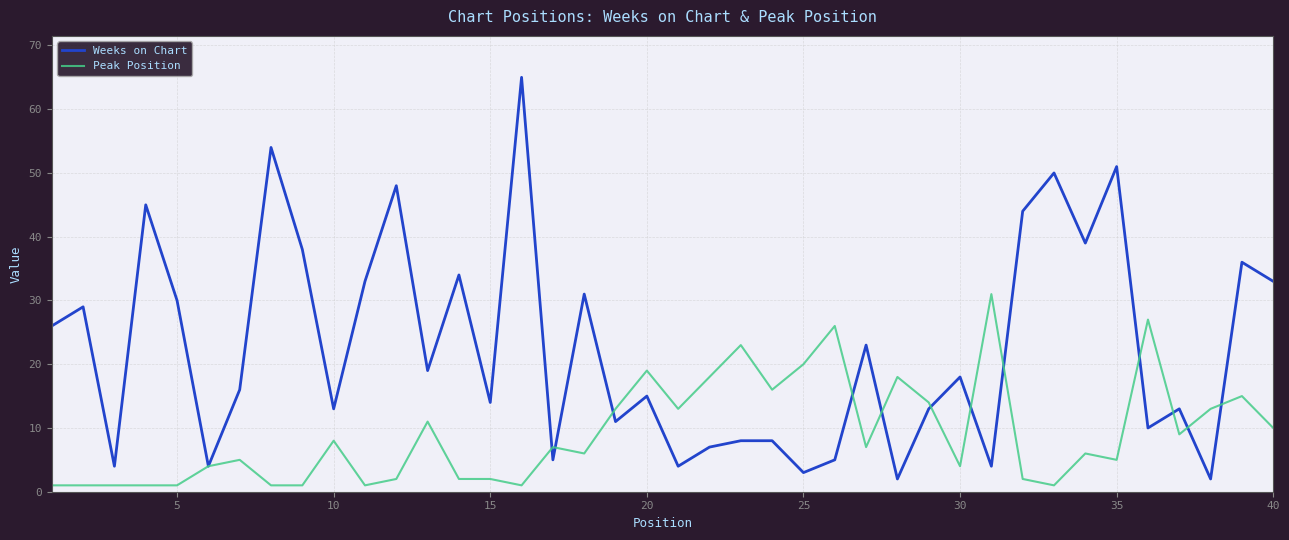

Which series has the largest total across all categories?

Weeks on Chart